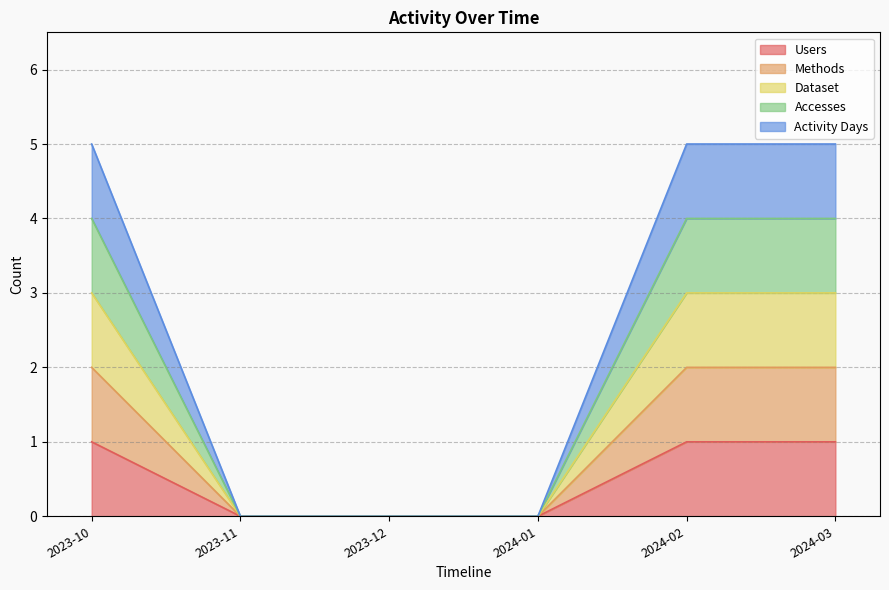

Rank the series by their maximum value, from lowest to highest.

Users, Methods, Dataset, Accesses, Activity Days